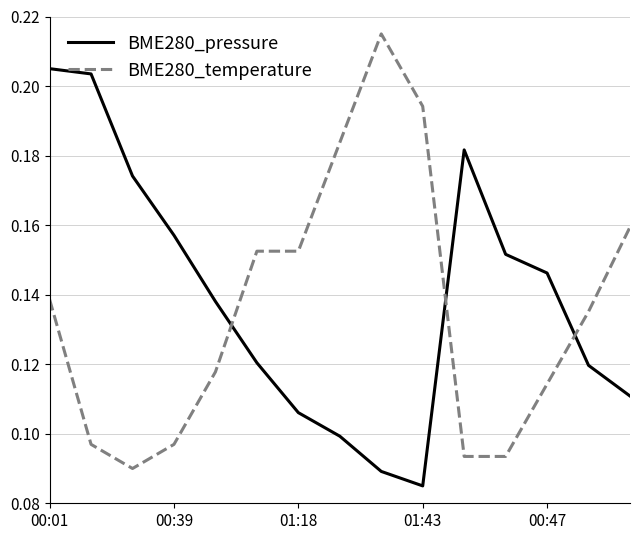

True or false: BME280_pressure and BME280_temperature intersect in this chart.

True